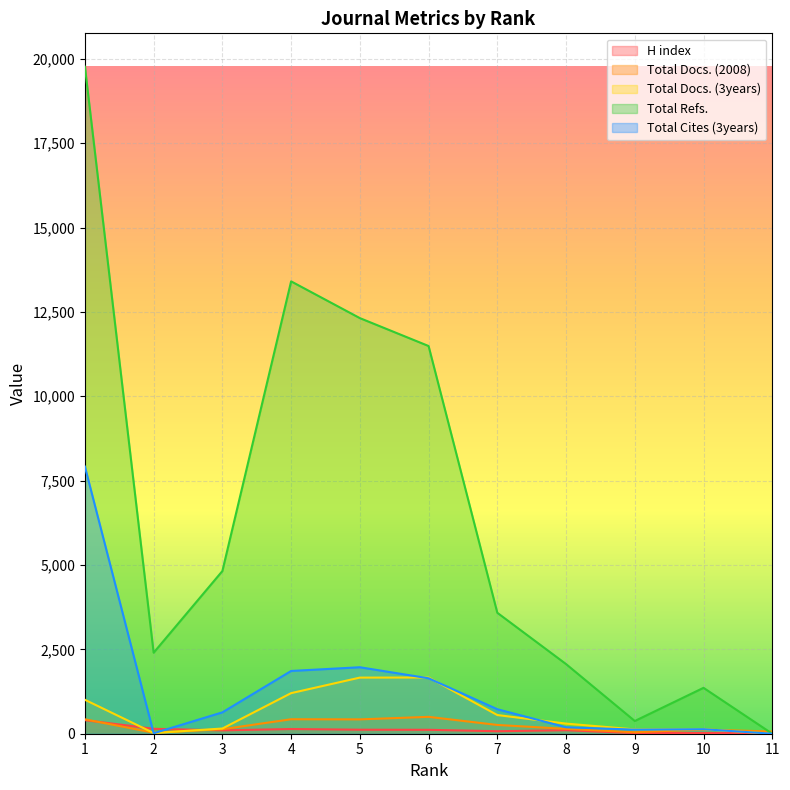

Reading left to right, extract all data points from this chart.

H index: 1=402	2=146	3=100	4=139	5=119	6=116	7=74	8=104	9=18	10=22	11=15
Total Docs. (2008): 1=427	2=31	3=133	4=429	5=425	6=500	7=260	8=144	9=44	10=124	11=65
Total Docs. (3years): 1=1006	2=21	3=154	4=1203	5=1663	6=1666	7=554	8=300	9=128	10=134	11=0
Total Refs.: 1=19768	2=2401	3=4821	4=13406	5=12317	6=11490	7=3584	8=2064	9=377	10=1360	11=0
Total Cites (3years): 1=7917	2=14	3=633	4=1860	5=1970	6=1643	7=726	8=192	9=121	10=134	11=0